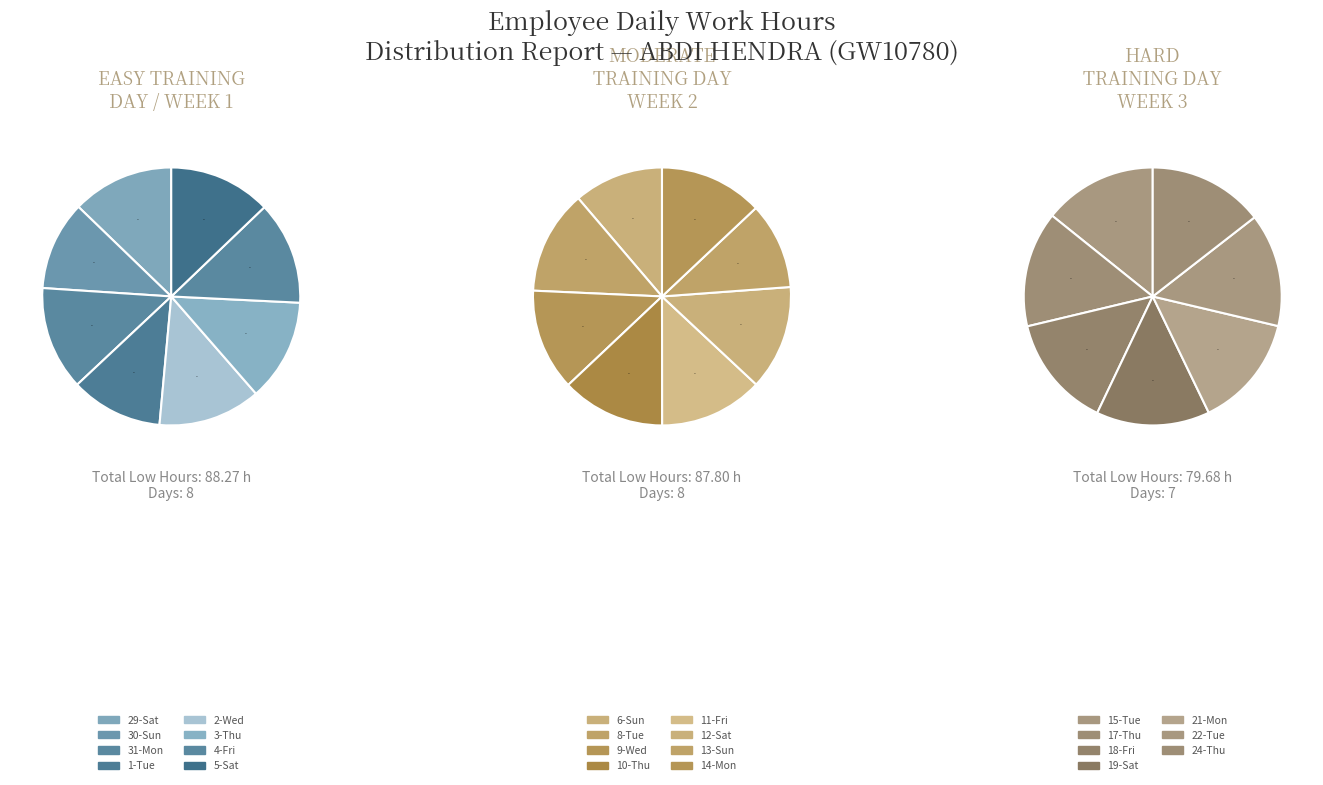

Which category has the smallest portion of the pie?

13-Sun